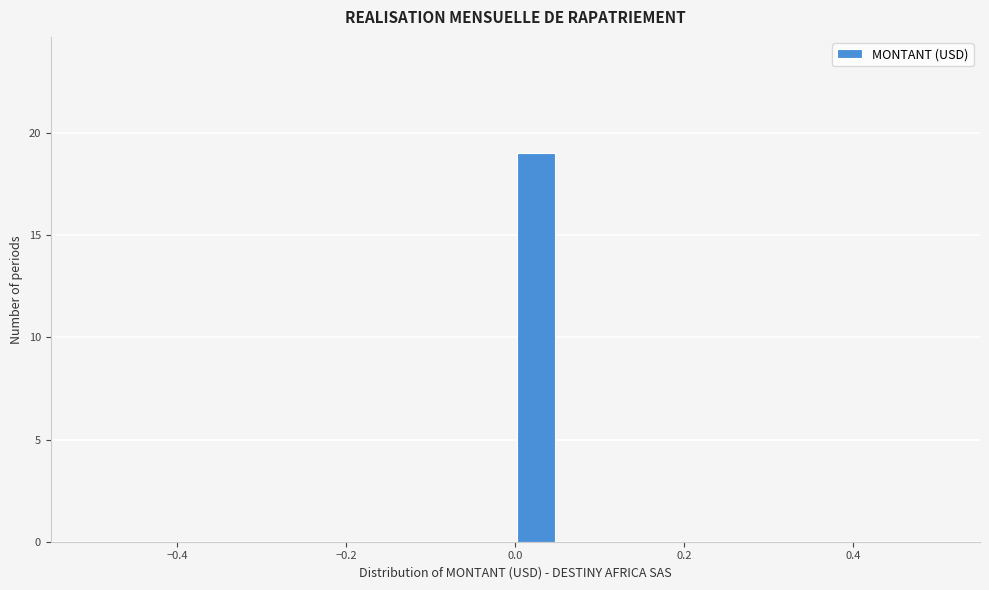

Read against the x-axis, roughly where is the centre of the tallest bar?

0.02